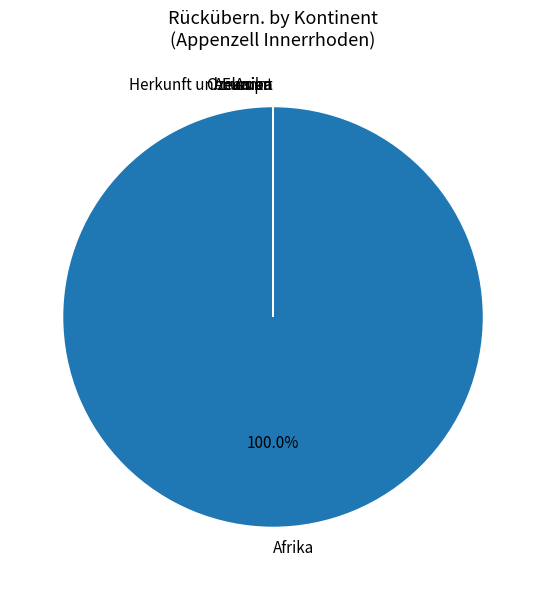

How many slices are in this pie chart?

6